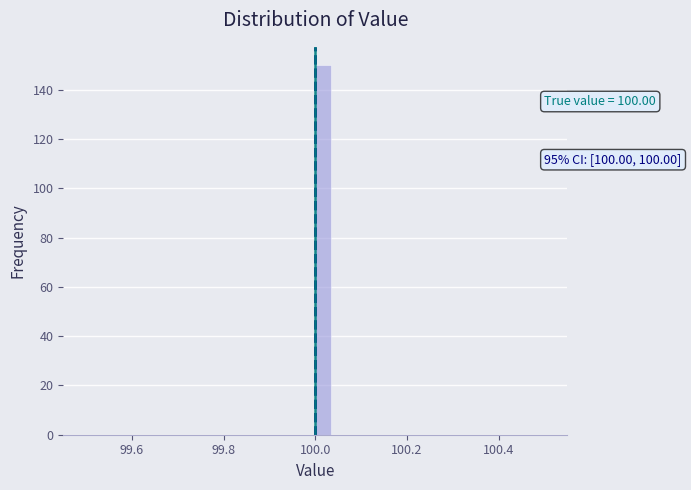

Read against the x-axis, roughly where is the centre of the tallest bar?

100.02